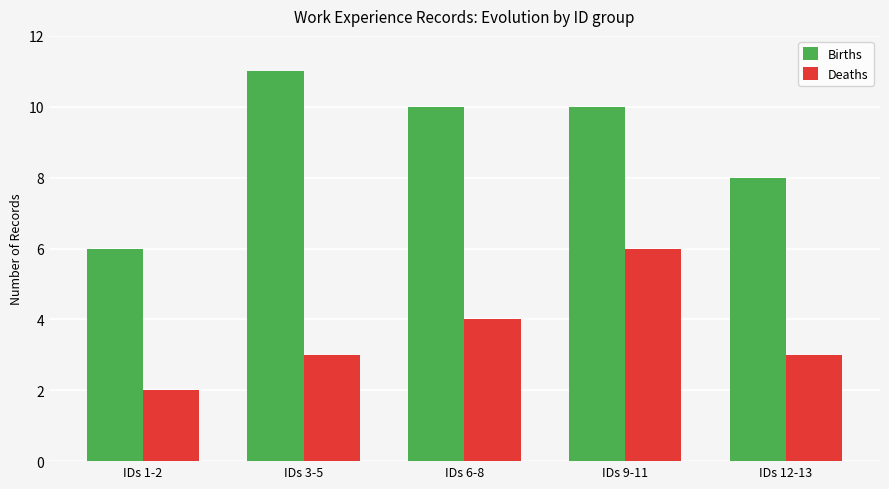

True or false: Deaths has a value of 4 at IDs 3-5.

False